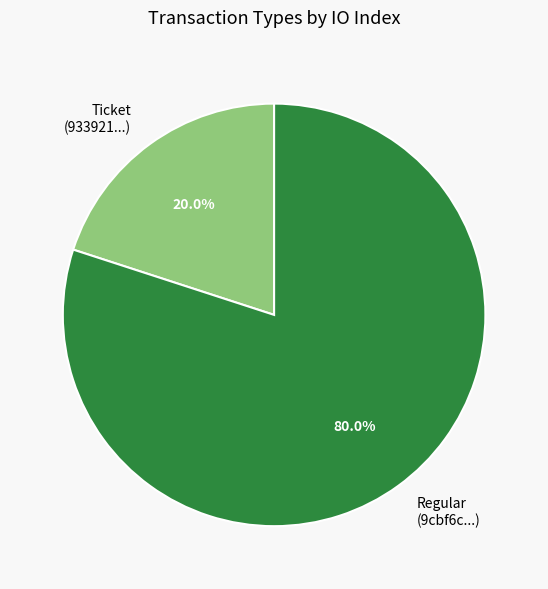

What is the largest slice in the pie chart?

Regular (9cbf6c...)